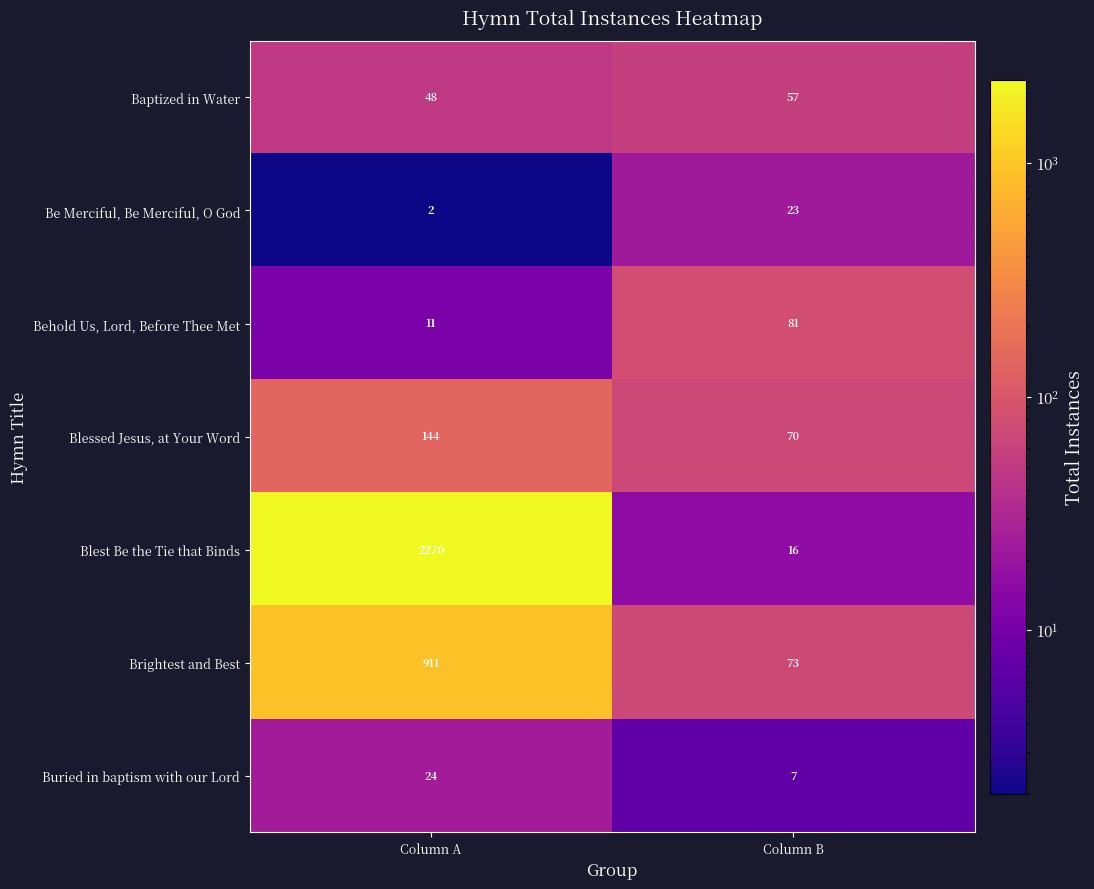

What is the smallest value displayed?

2